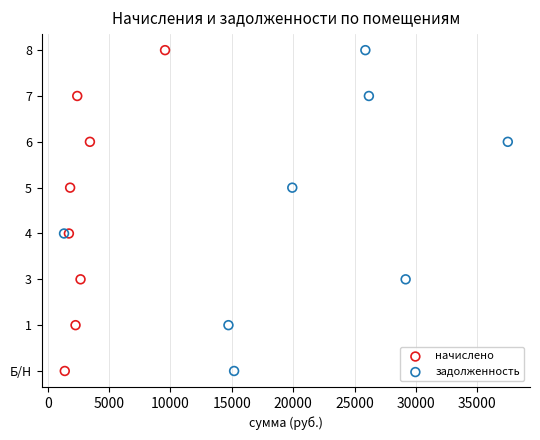

What are all the series names shown in the legend?

начислено, задолженность